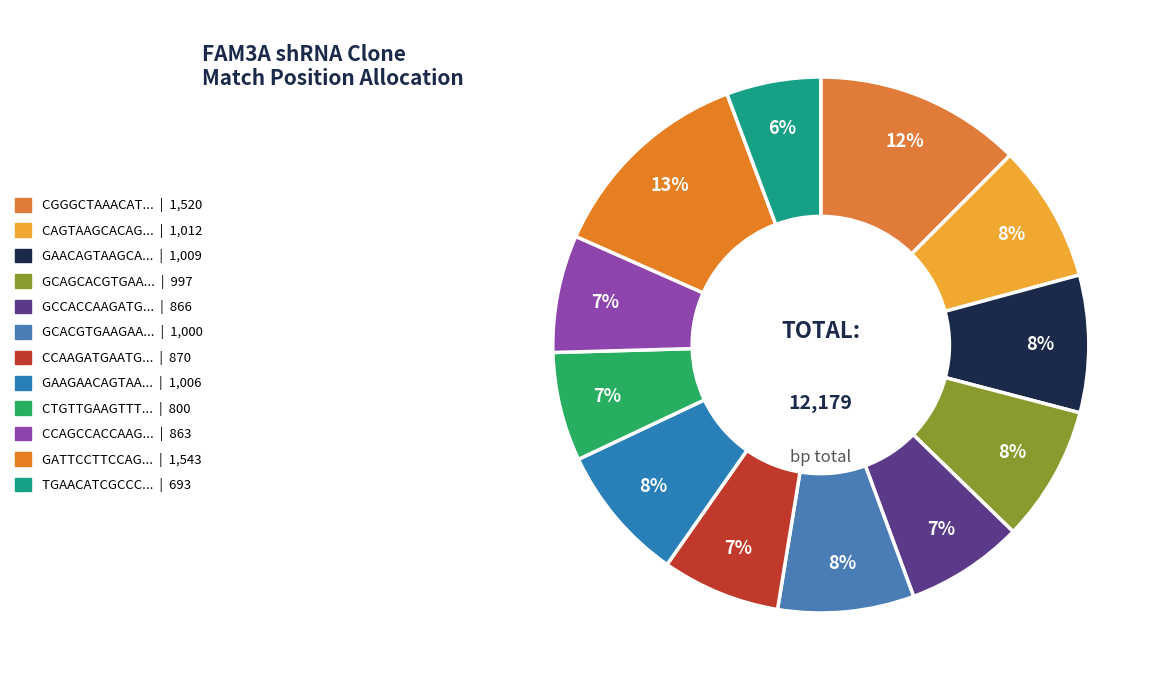

How many segments does this pie chart have?

12